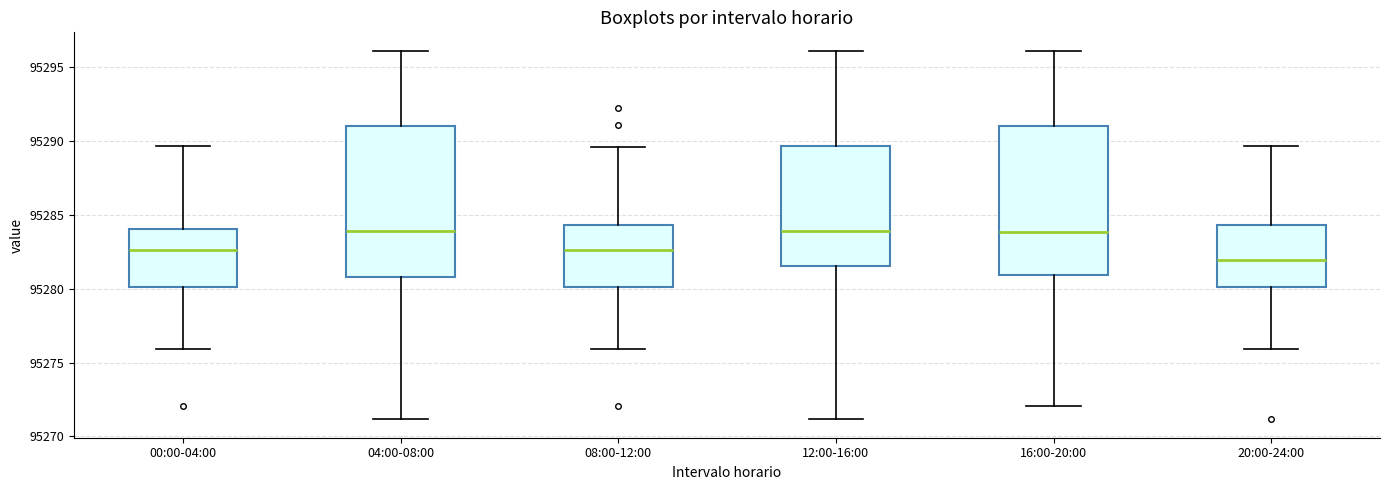

Where does the upper whisker of the box for 08:00-12:00 end on the y-axis? The values are not printed on the chart, so give them approximately, as read against the axis.

95289.5